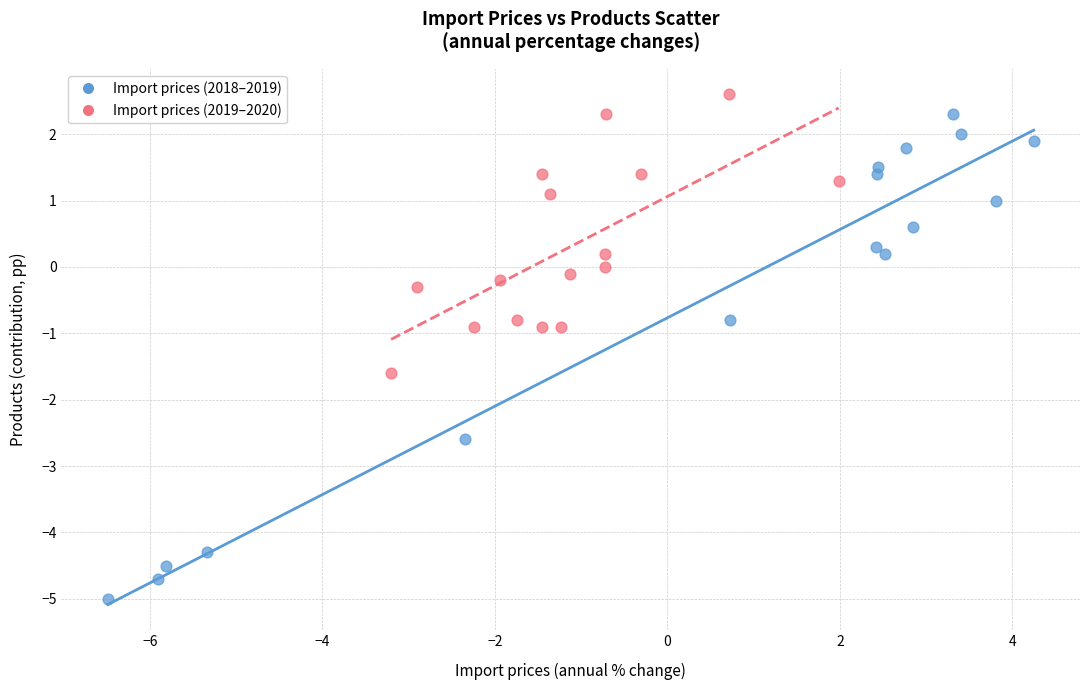

What are all the series names shown in the legend?

Import prices (2018–2019), Import prices (2019–2020)